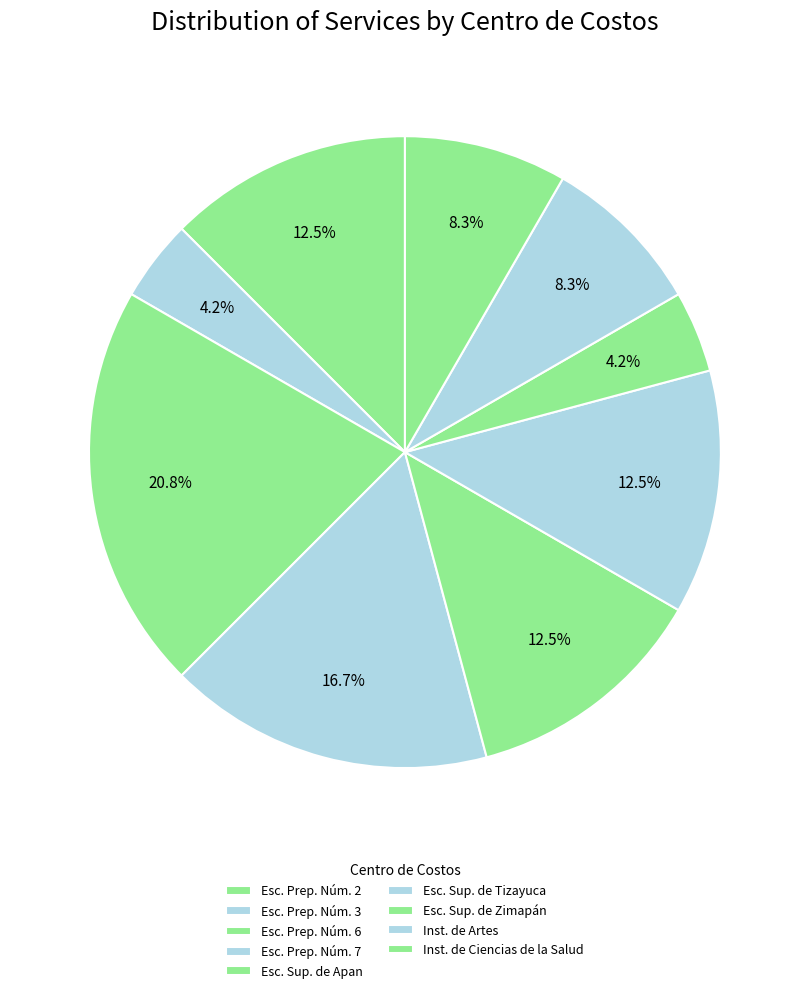

To the nearest percent, what is the difference between the largest and smallest slice percentages?

17%